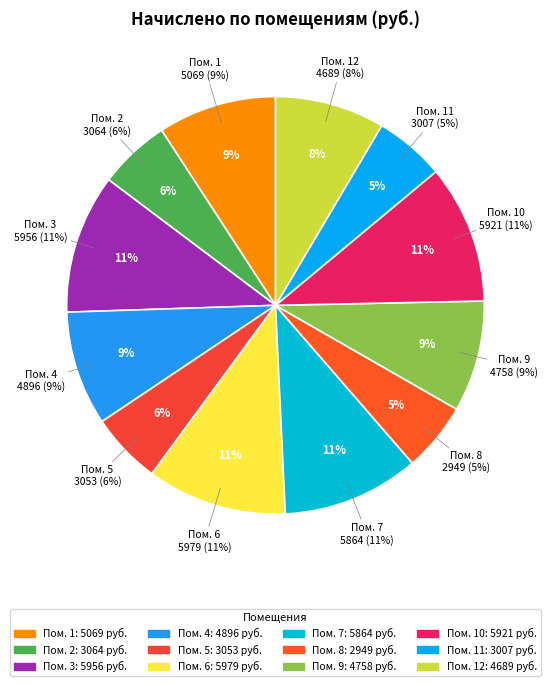

To the nearest percent, what is the difference between the 4 and 7 slice percentages?

2%